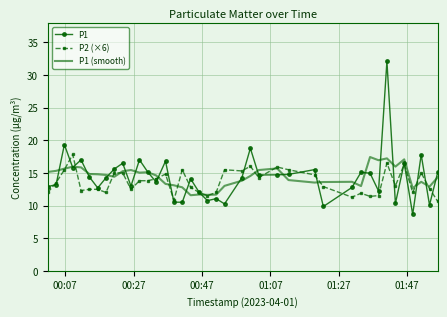

Which series has the widest spread of values?

P1